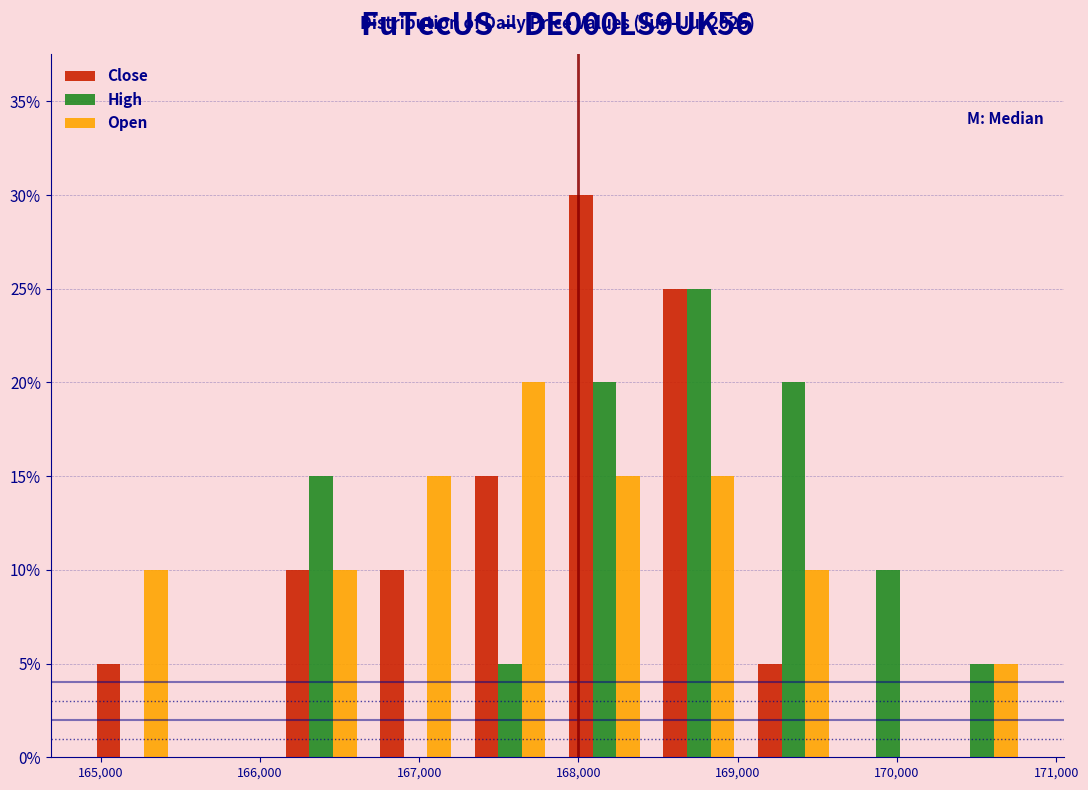

In the Close series, which range on the x-axis has the tallest bar?

167900 to 168500